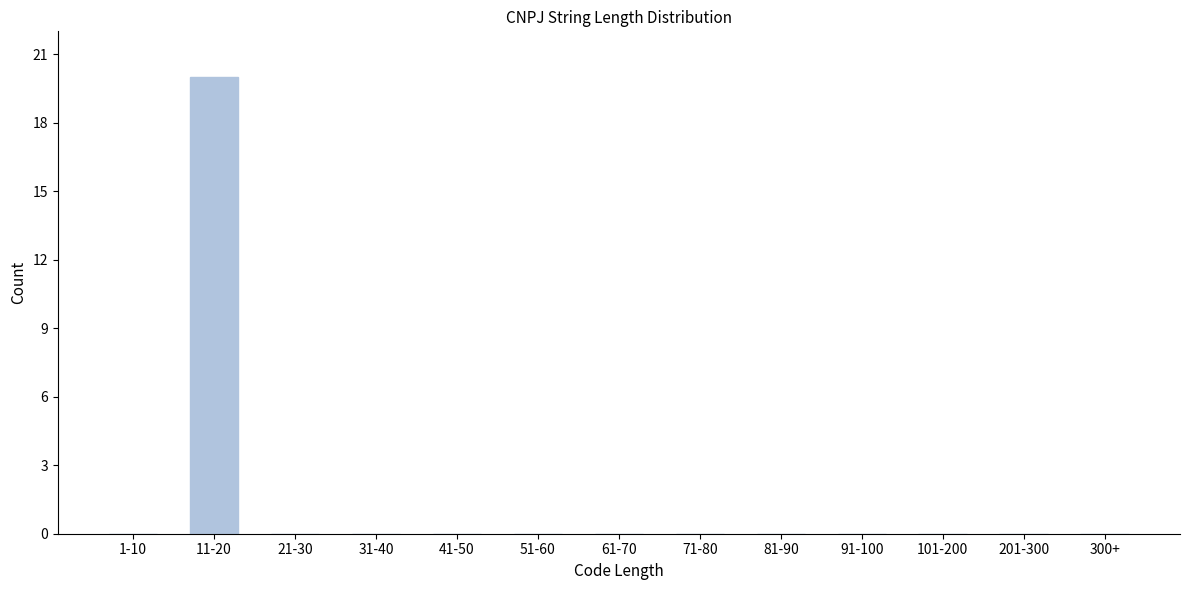

Reading left to right, list all the values displayed in this chart.

1-10=0	11-20=20	21-30=0	31-40=0	41-50=0	51-60=0	61-70=0	71-80=0	81-90=0	91-100=0	101-200=0	201-300=0	300+=0